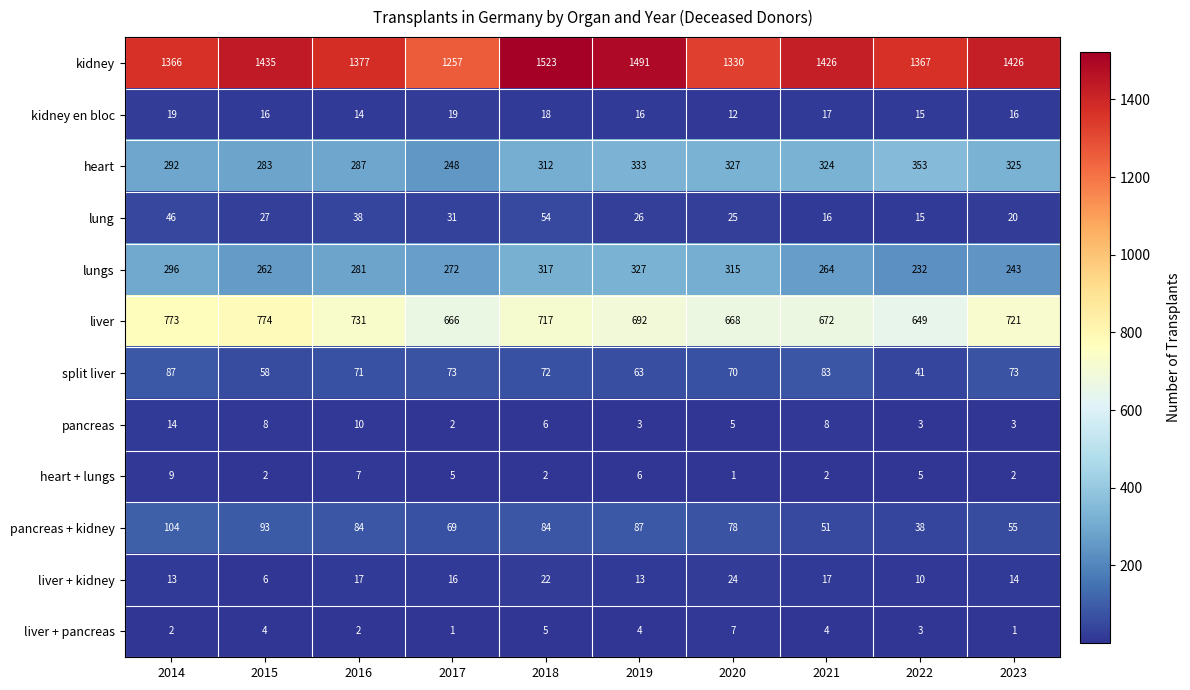

Is the value of split liver at 2019 greater than the value of lungs at 2023?

No